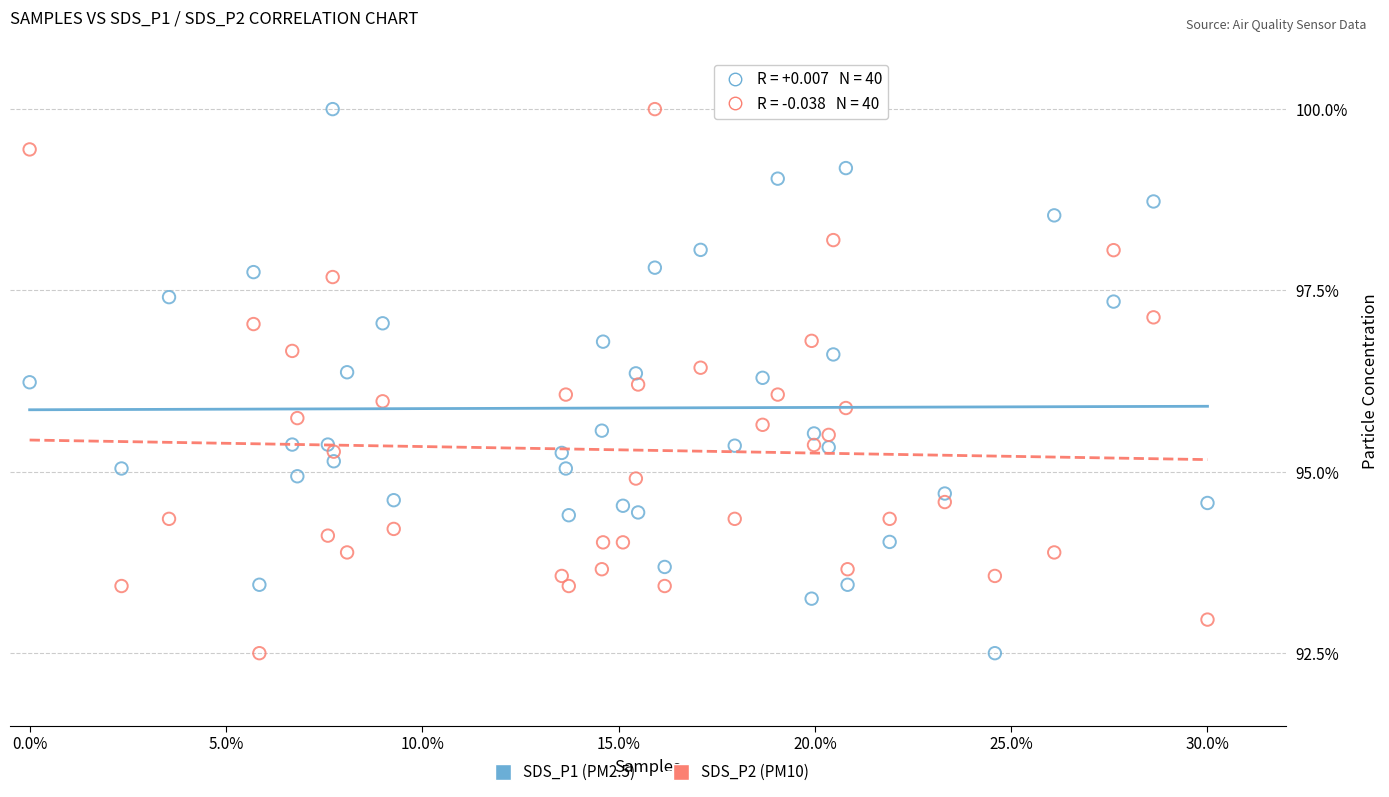

Across all data points, what is the range of X values (max minus min)?

0.3